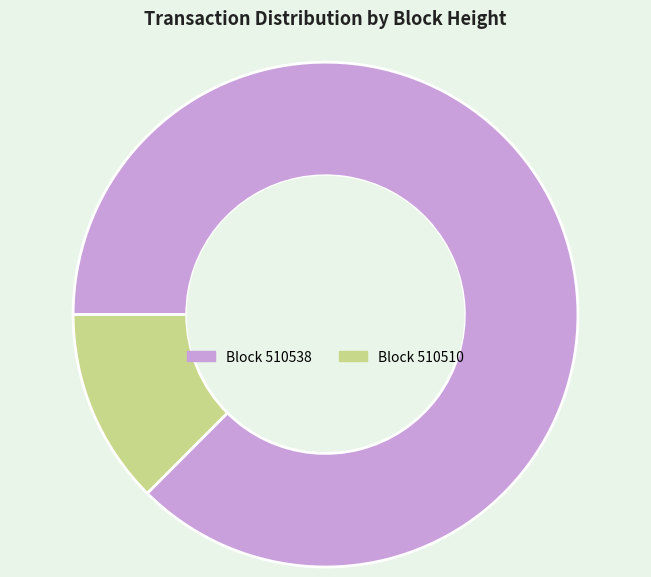

Does any single category account for the majority?

Yes